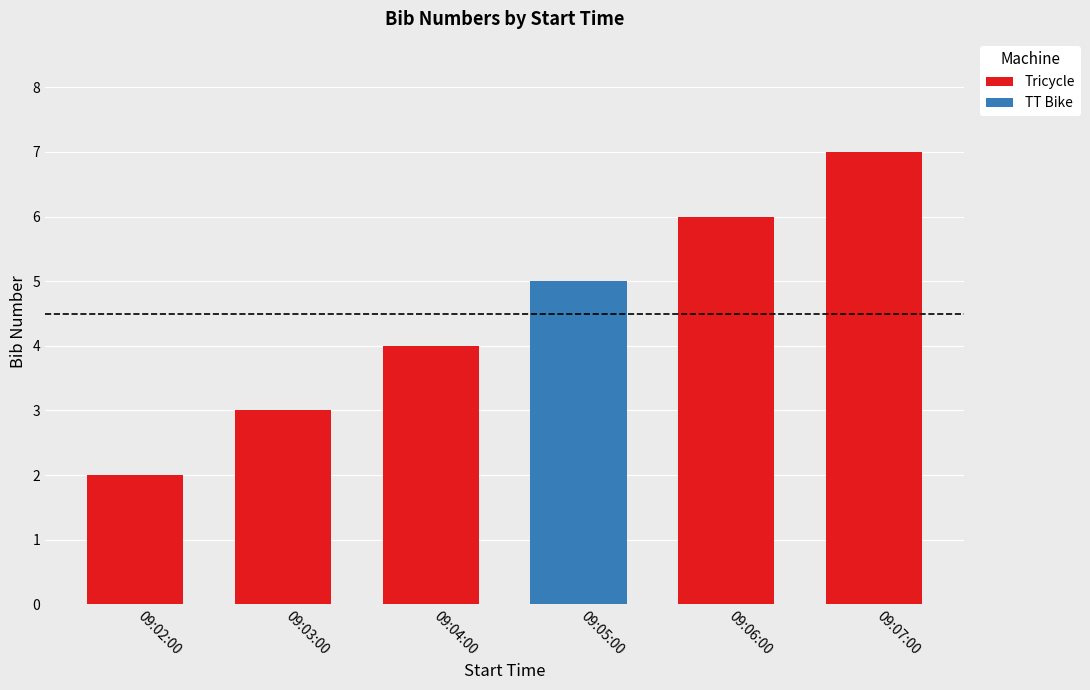

How many values are below 4?

2